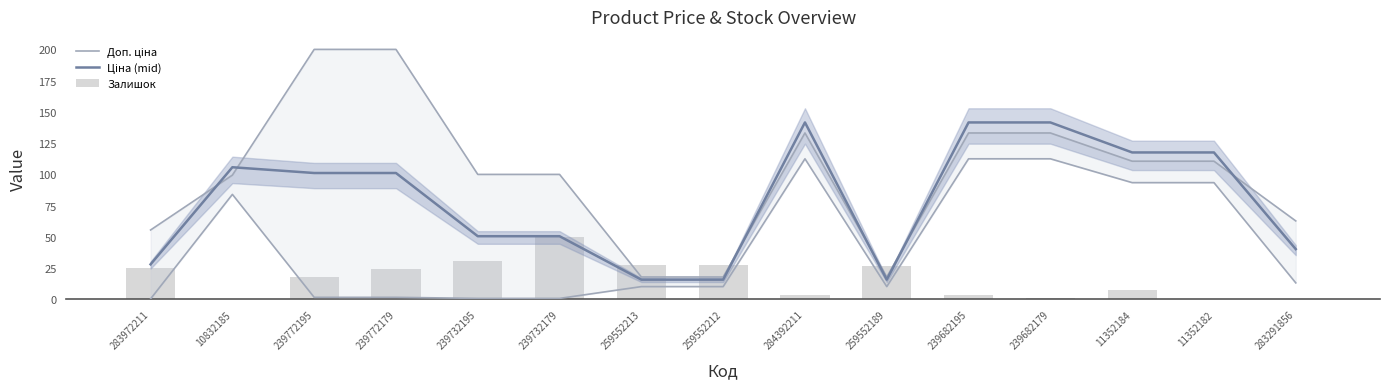

What is the difference between the Залишок values at 239772179 and 259552189?

2.7